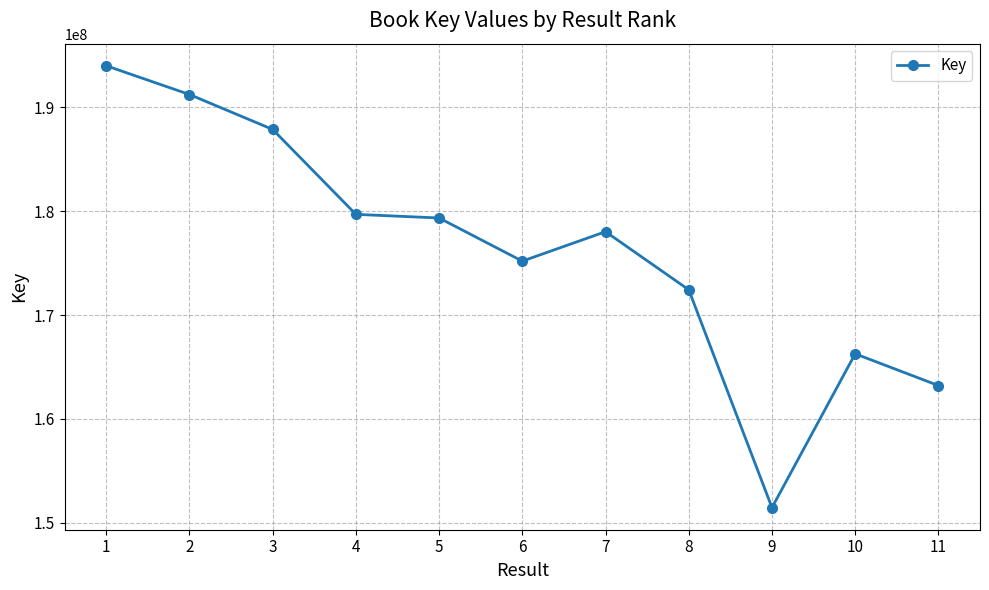

What is the change in value from 3 to 4?

-8177016